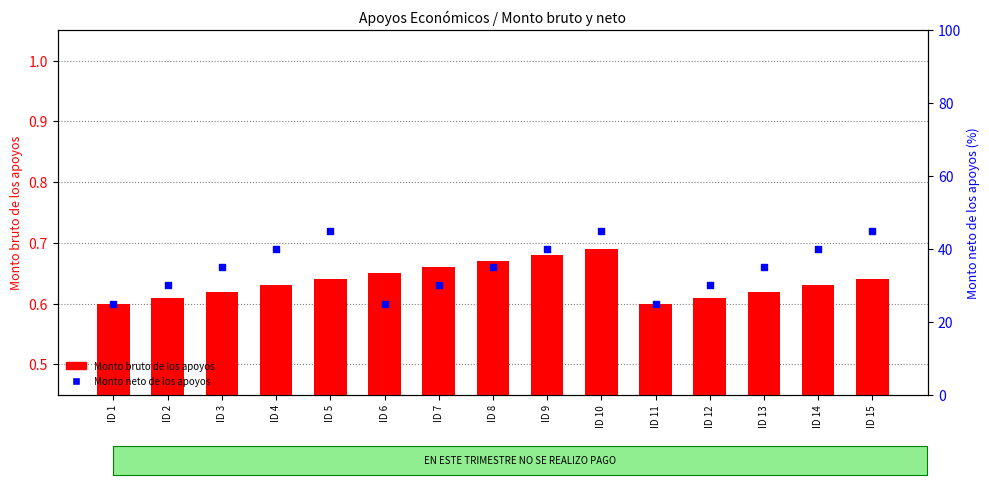

At how many categories does at least one series exceed 5?

15